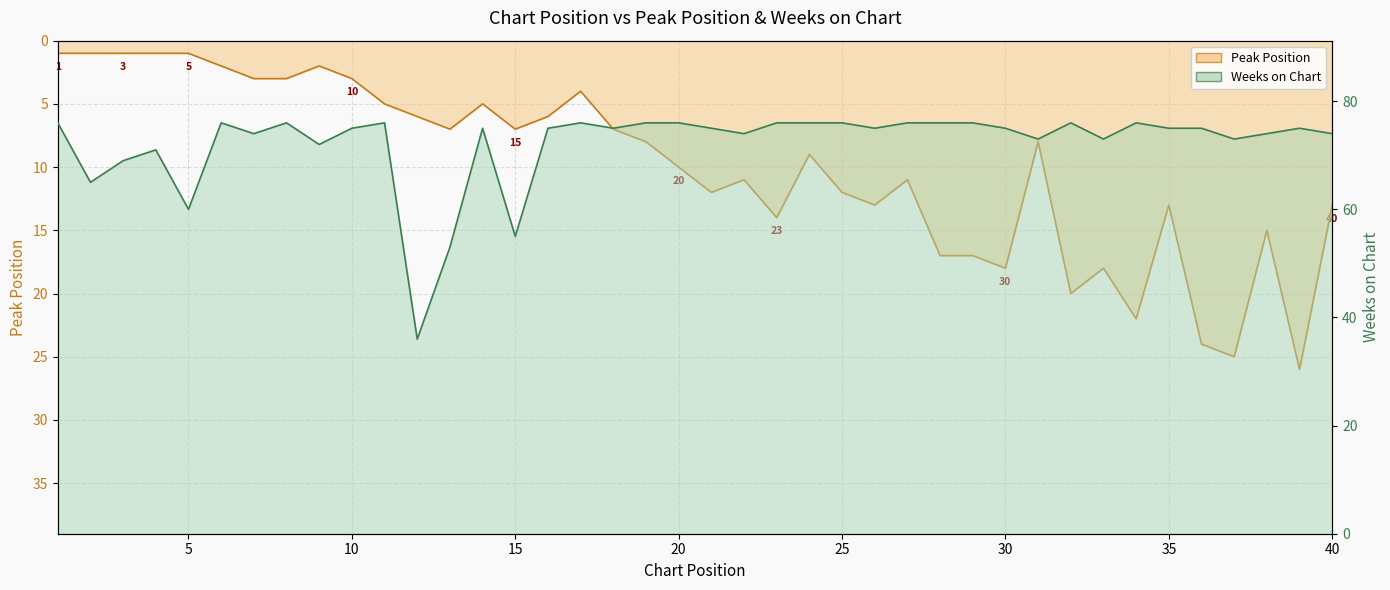

What is the smallest value displayed?

1